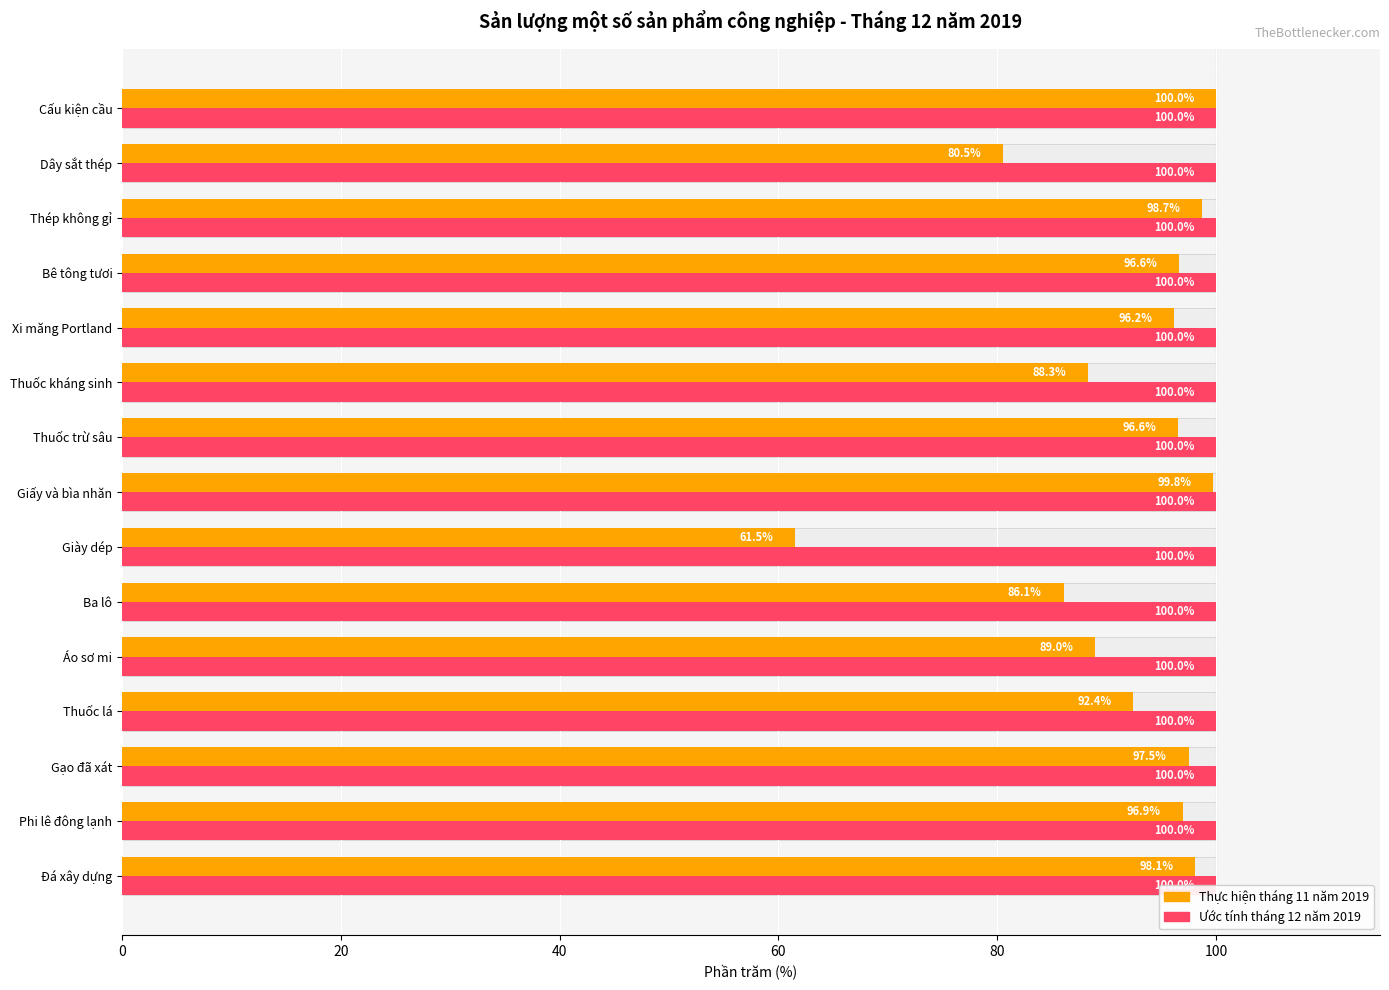

Which series has the largest range (max minus min)?

Thực hiện tháng 11 năm 2019